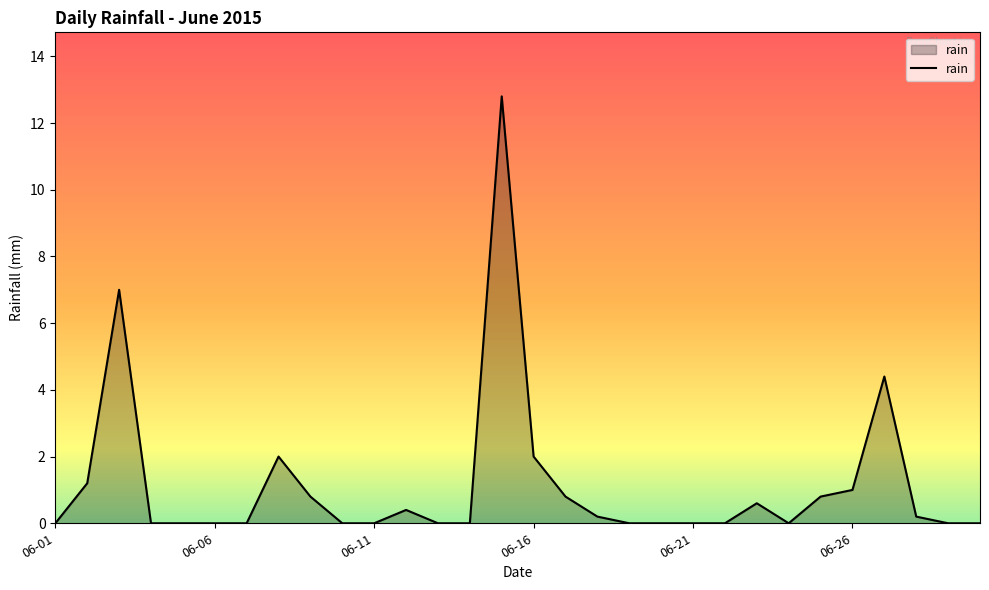

Does the chart have visible grid lines?

No